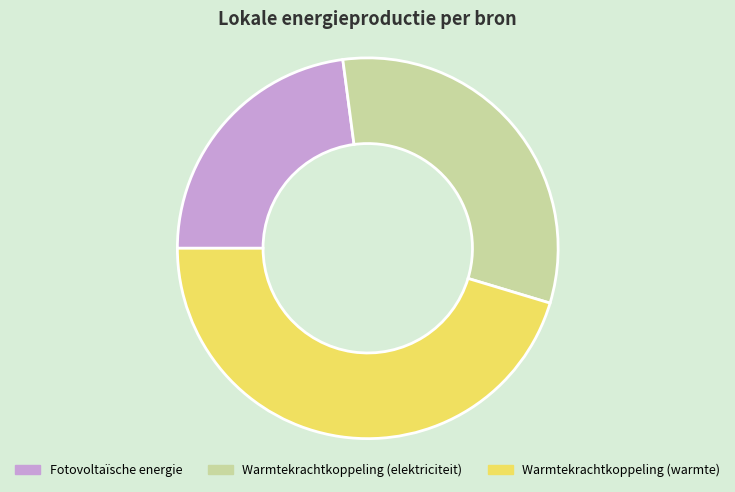

Rank the categories by value from lowest to highest.

Fotovoltaïsche energie, Warmtekrachtkoppeling (elektriciteit), Warmtekrachtkoppeling (warmte)